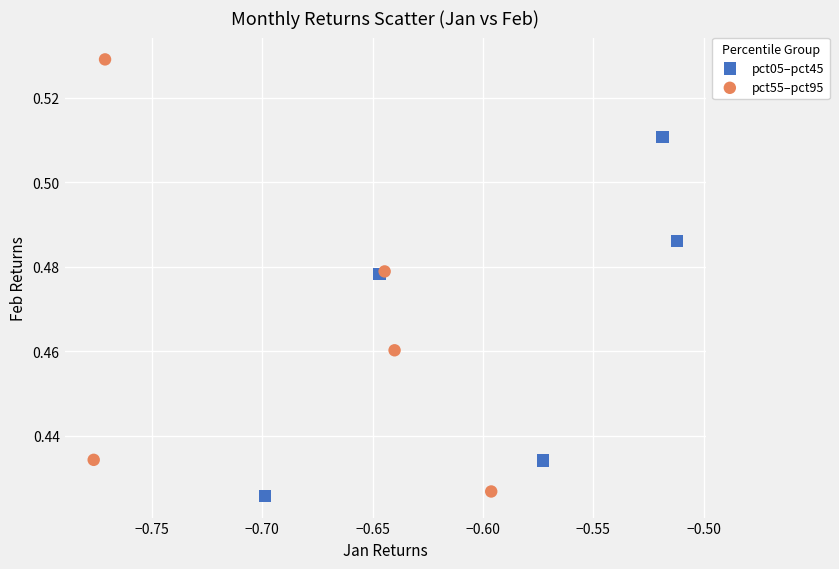

Which series contains the highest Y value?

pct55–pct95